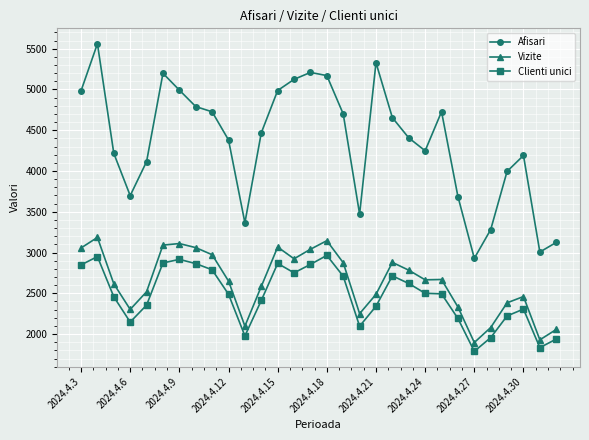

What is the value of the Clienti unici point at the 28th from the left?

2306